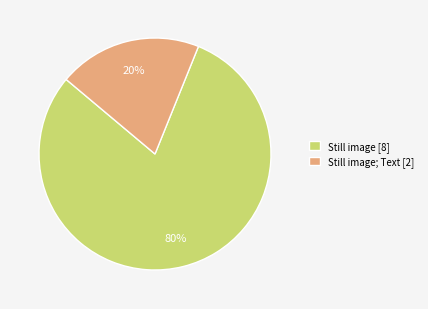

What is the smallest slice in the pie chart?

Still image; Text [2]